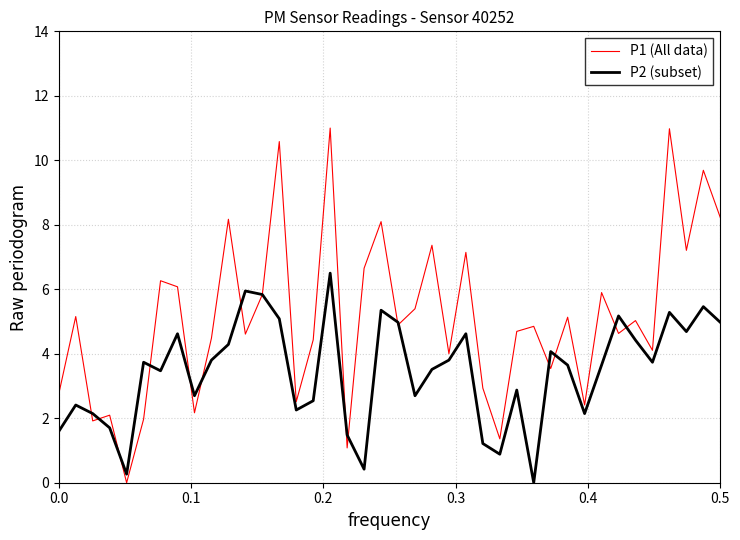

List the series in order of their peak value, lowest first.

P2 (subset), P1 (All data)